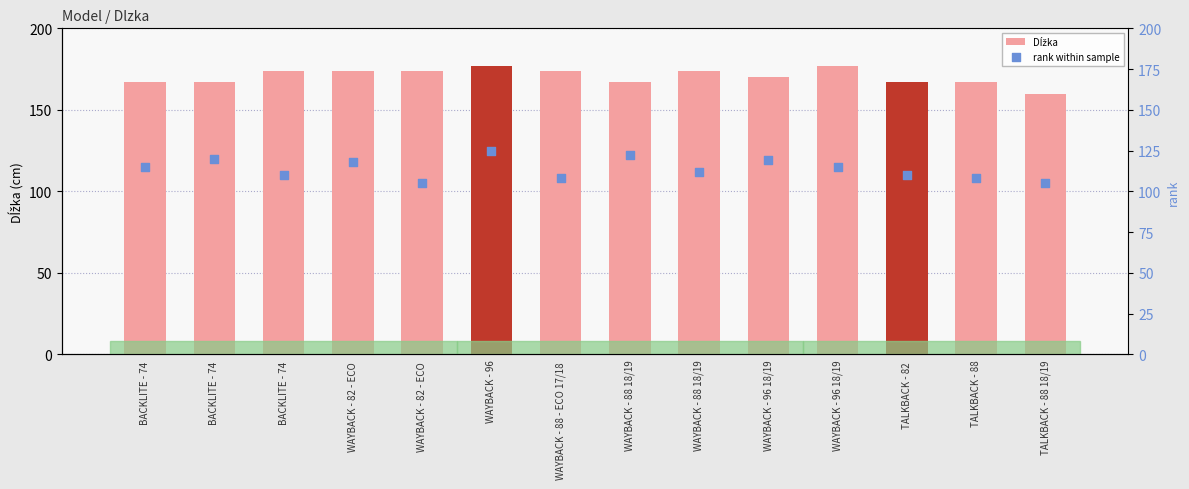

What is the total value across all series at WAYBACK - 88 18/19?

289